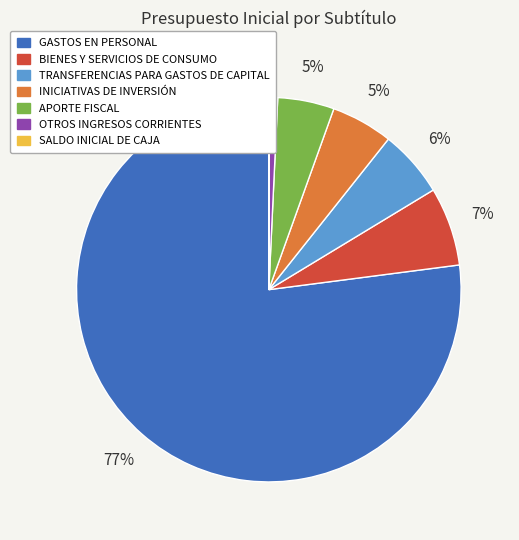

To the nearest percent, what percentage of the pie is BIENES Y SERVICIOS DE CONSUMO?

7%